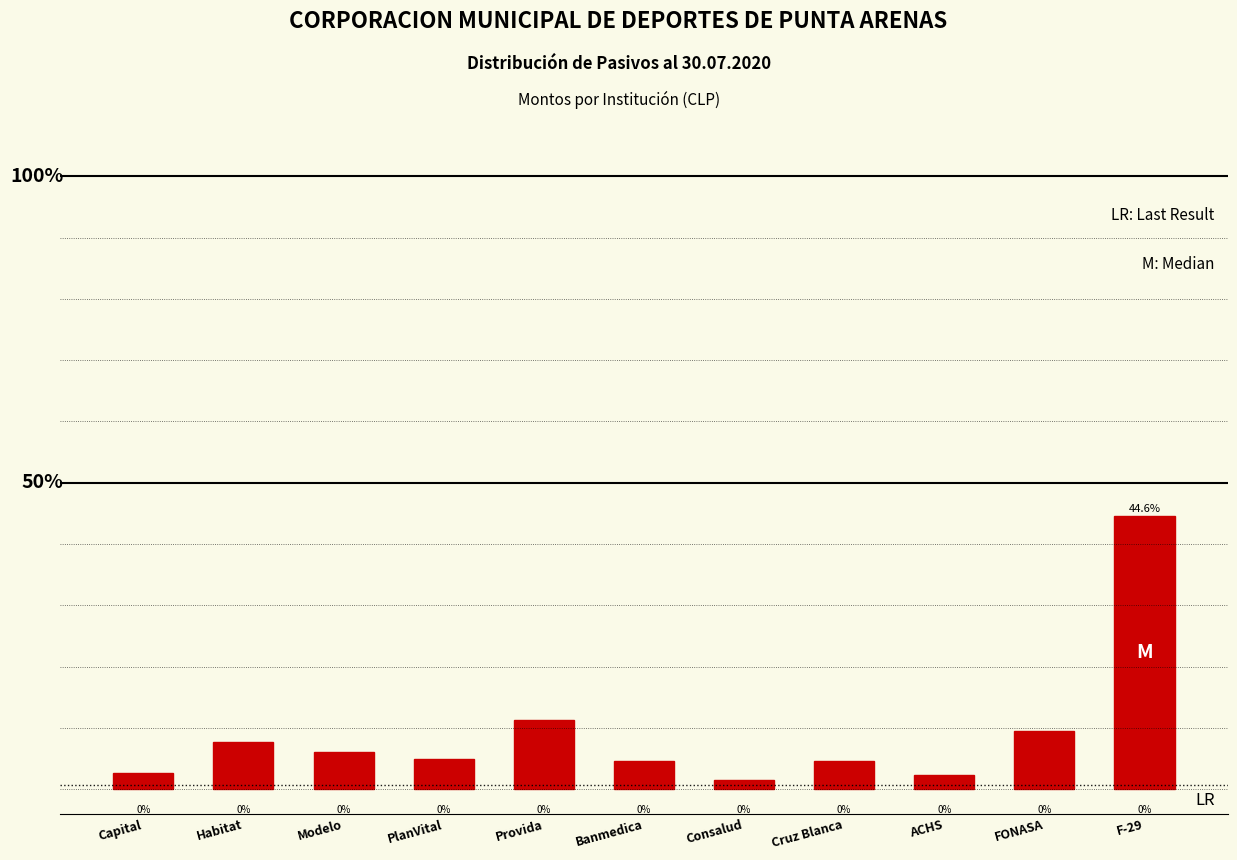

What is the label of the 9th bar from the left?

ACHS